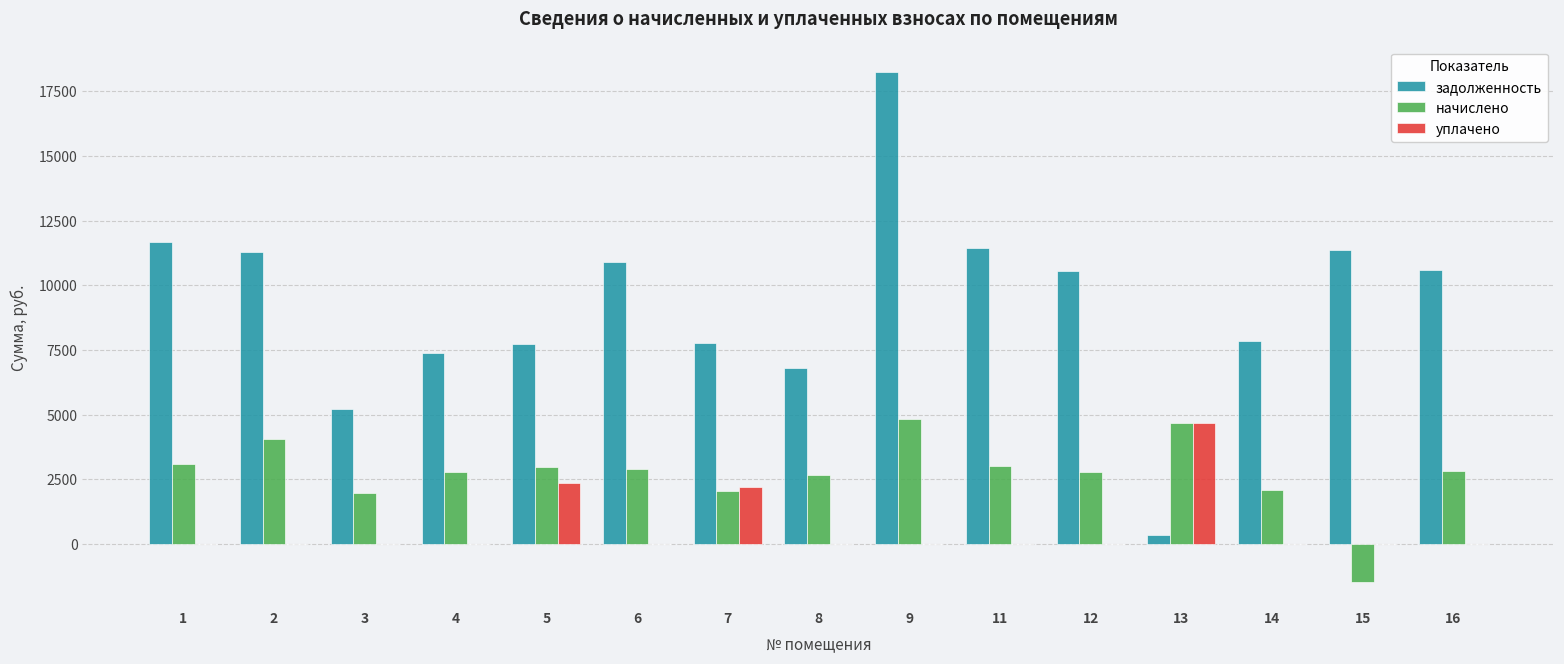

How many series are shown in this chart?

3